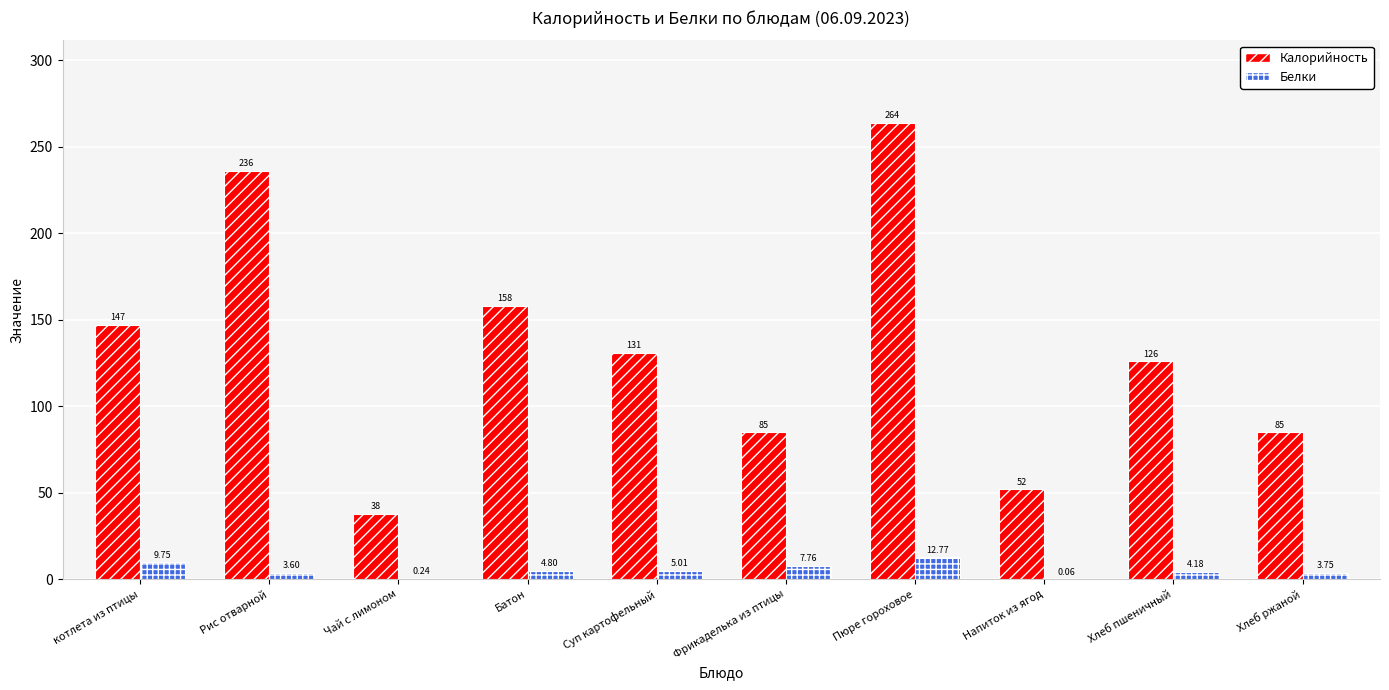

Where does the Белки series first go above 4?

котлета из птицы